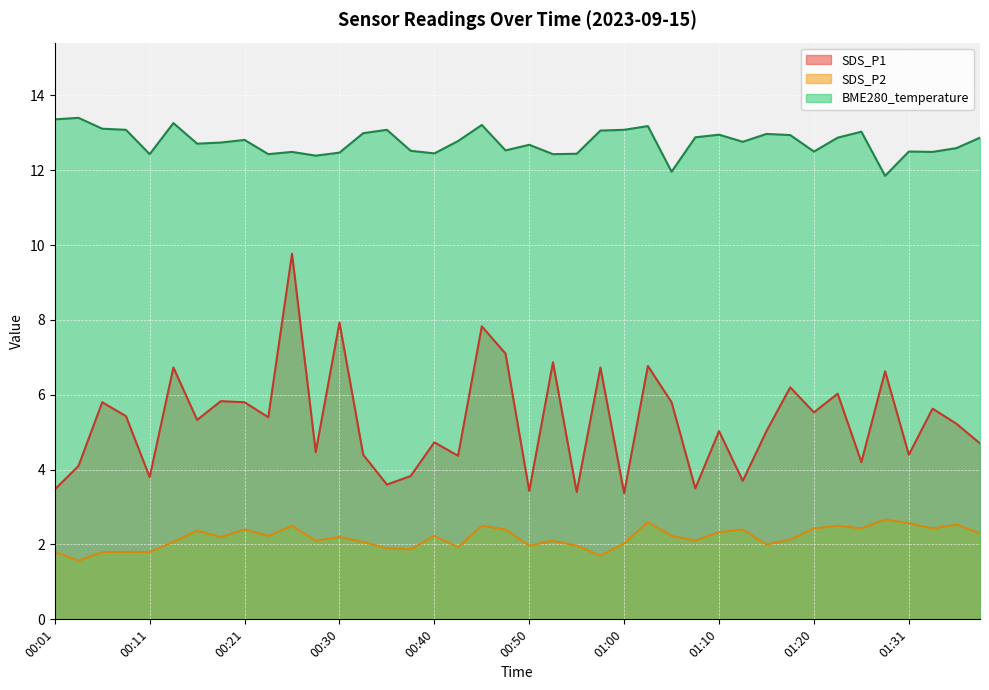

True or false: SDS_P2 and BME280_temperature cross at least once.

False